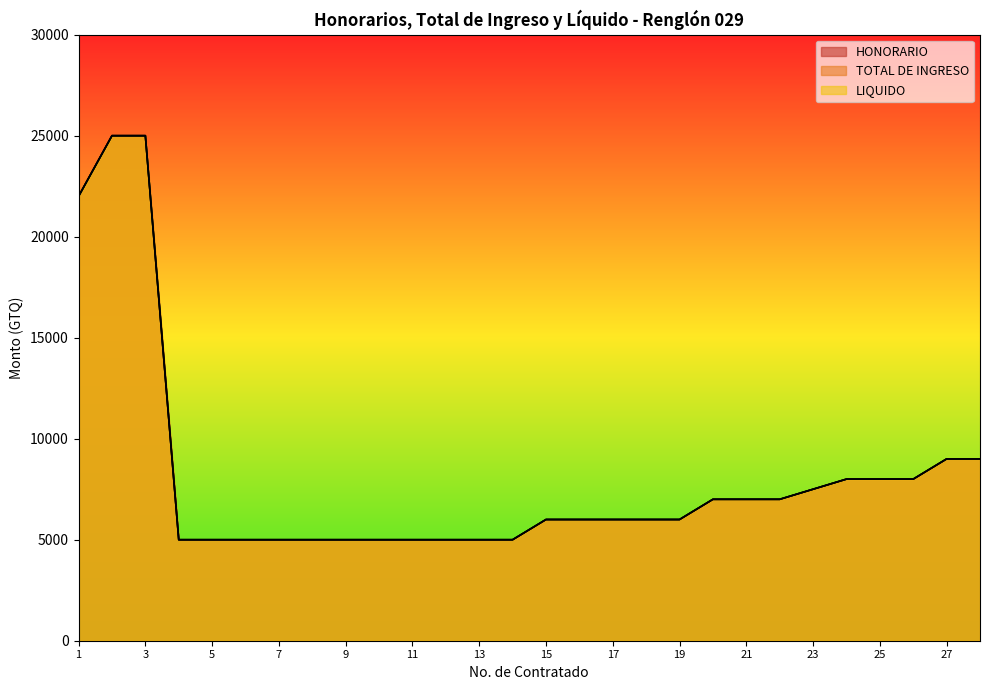

True or false: TOTAL DE INGRESO and HONORARIO intersect in this chart.

False